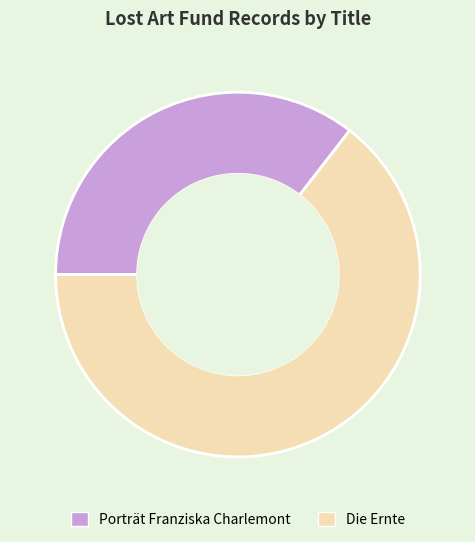

Count the number of slices in the pie.

2